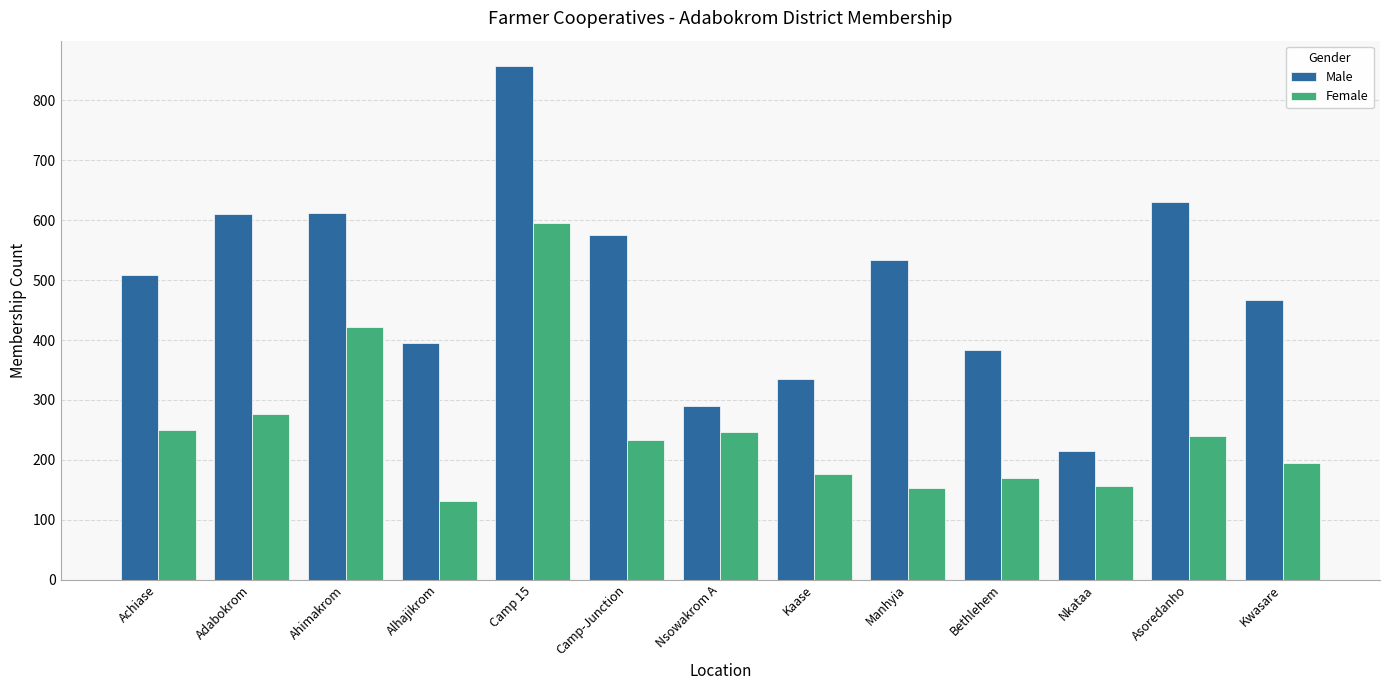

What is the maximum value for Female?

595